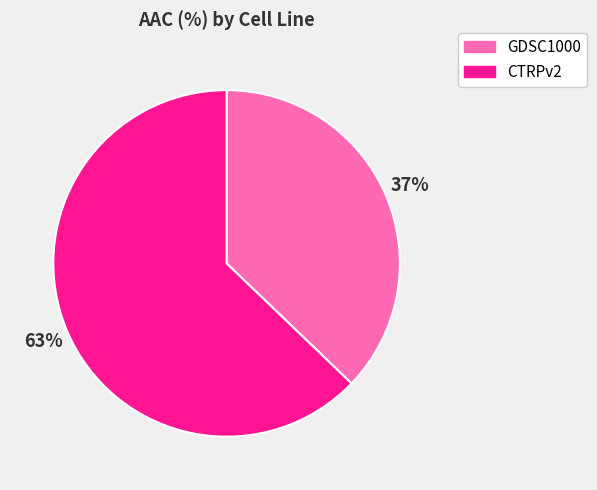

What is the ratio of the value at GDSC1000 to the value at CTRPv2?

0.6